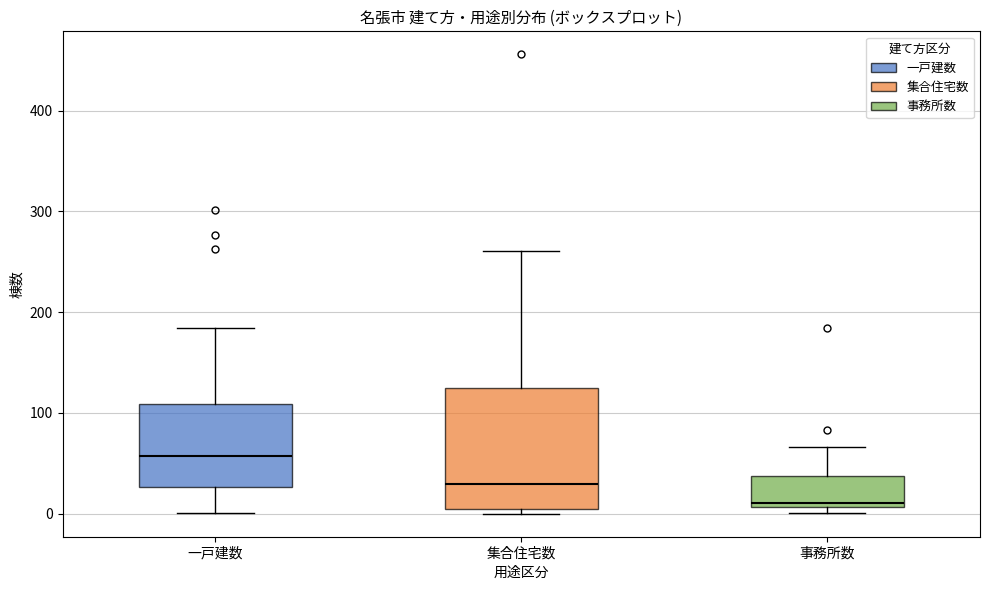

Where is the upper edge of the box for 集合住宅数 on the y-axis? The values are not printed on the chart, so give them approximately, as read against the axis.

130